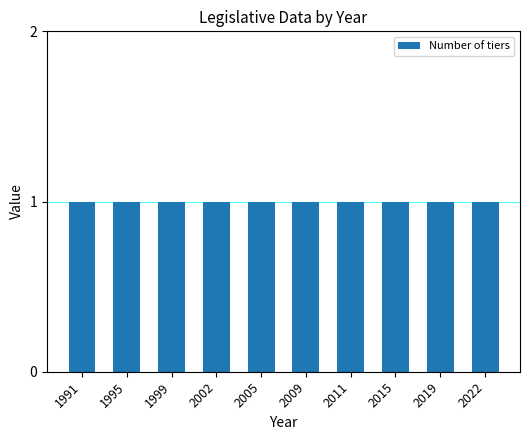

The value of Number of tiers at 1991 is 1. True or false?

True